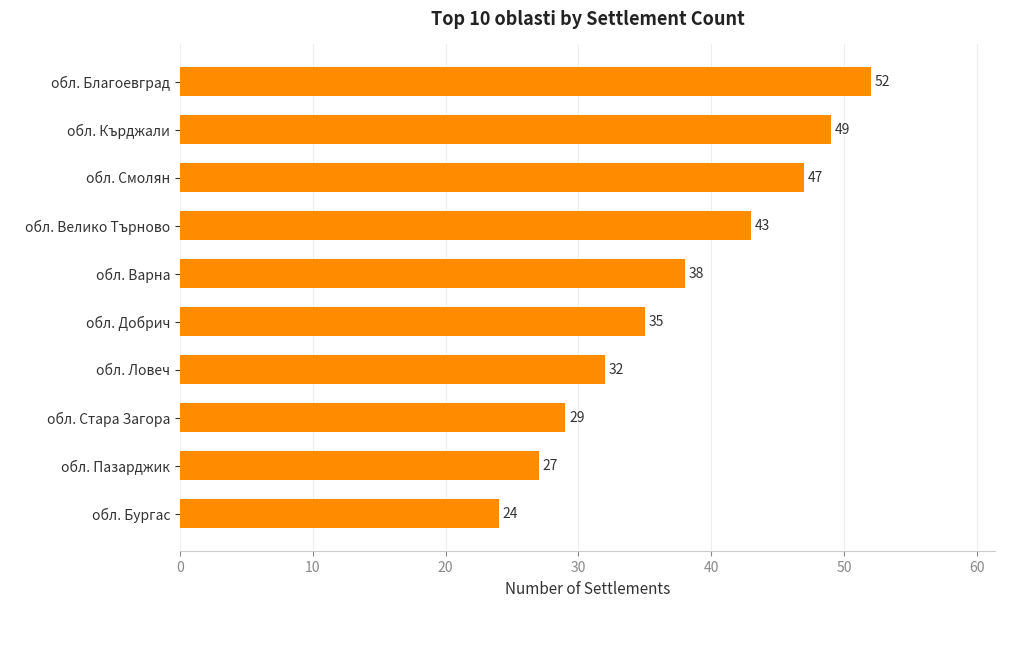

Where is the data nearest to the value 38?

обл. Варна